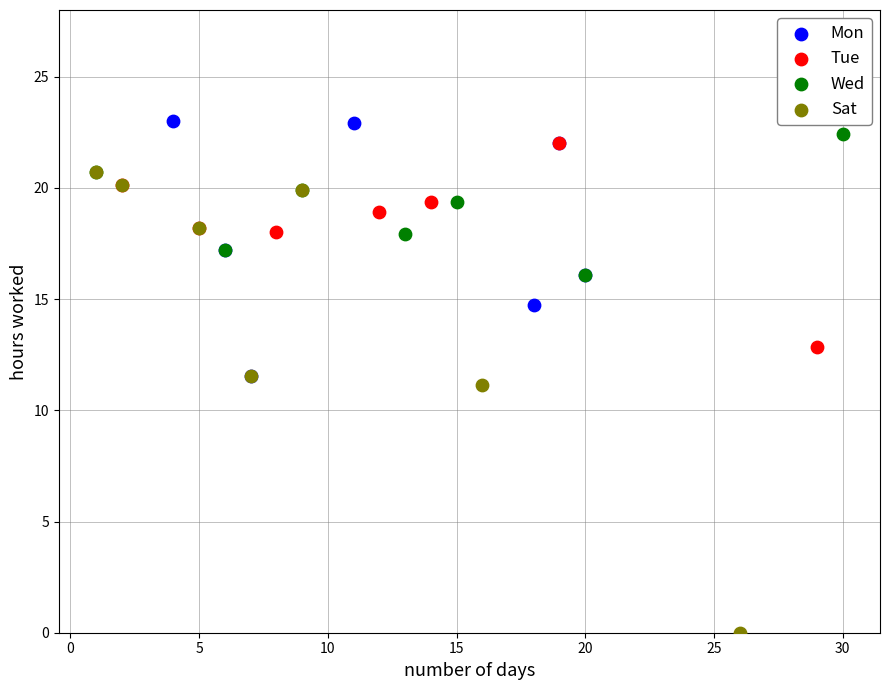

Which series has the widest spread of Y values?

Sat